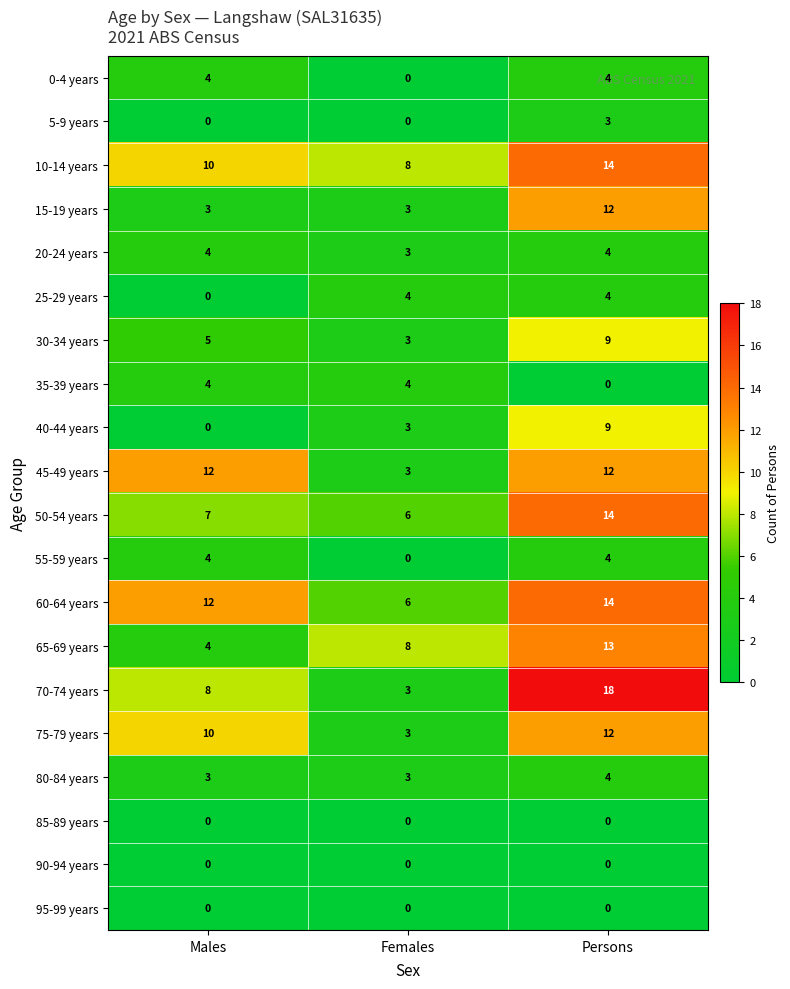

True or false: 30-34 years has a value of 1 at Females.

False